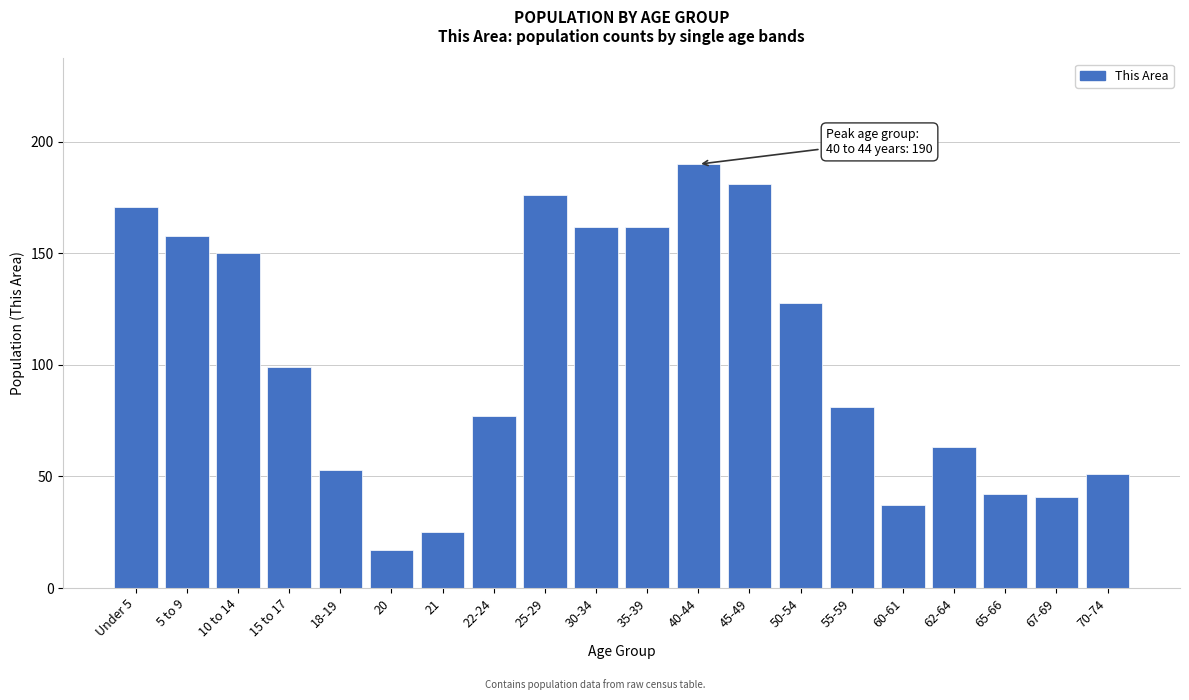

Reading right to left, extract all data points from this chart.

51	41	42	63	37	81	128	181	190	162	162	176	77	25	17	53	99	150	158	171